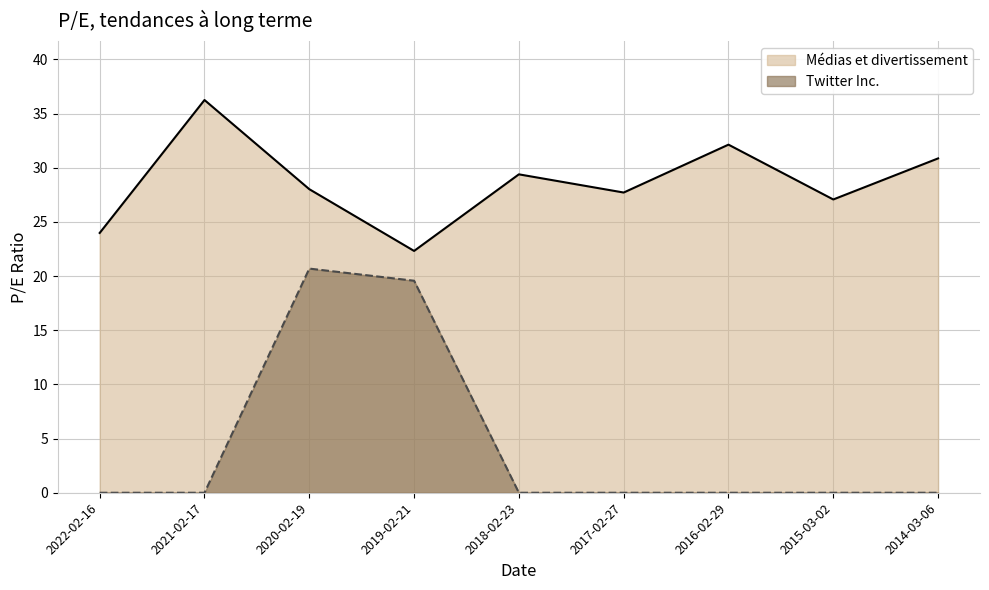

Is it true that Médias et divertissement equals 28.0 at 2020-02-19?

True